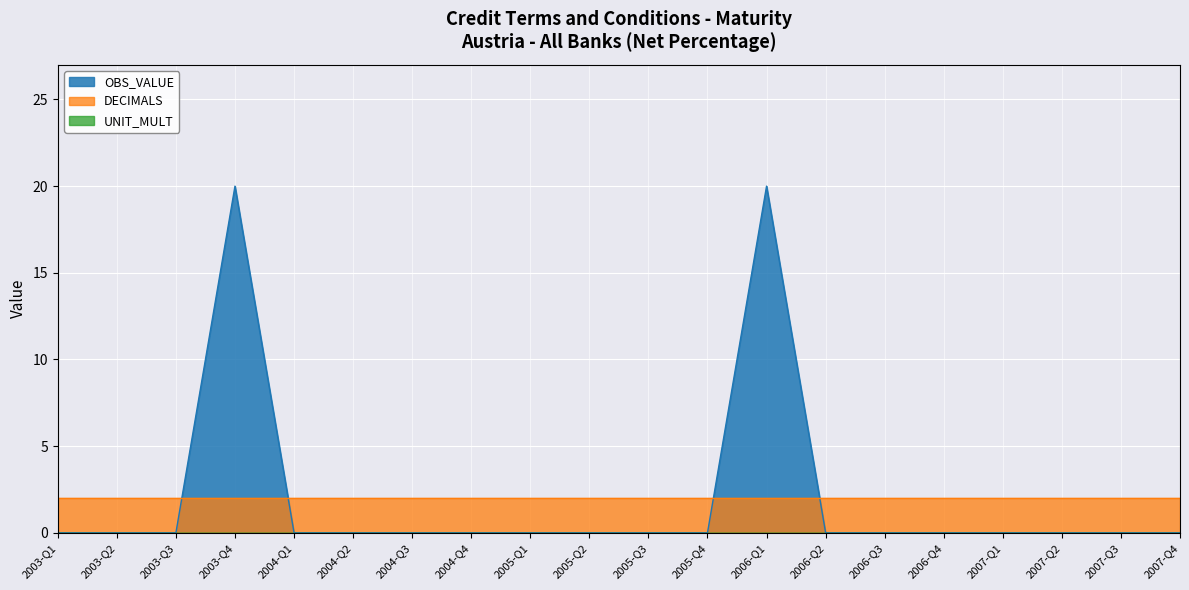

At which category is the sum across all series the highest?

2003-Q4